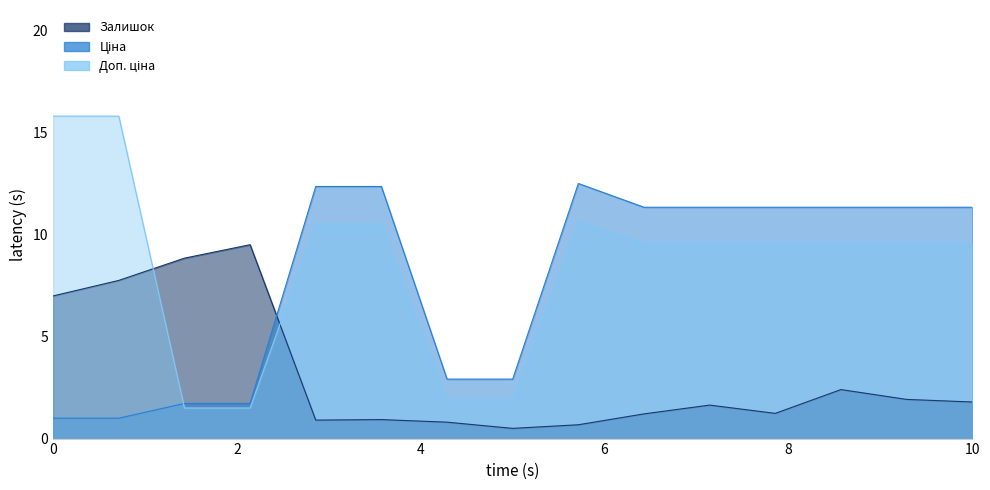

What is the value of the Ціна point at the 8th from the left?

2.9